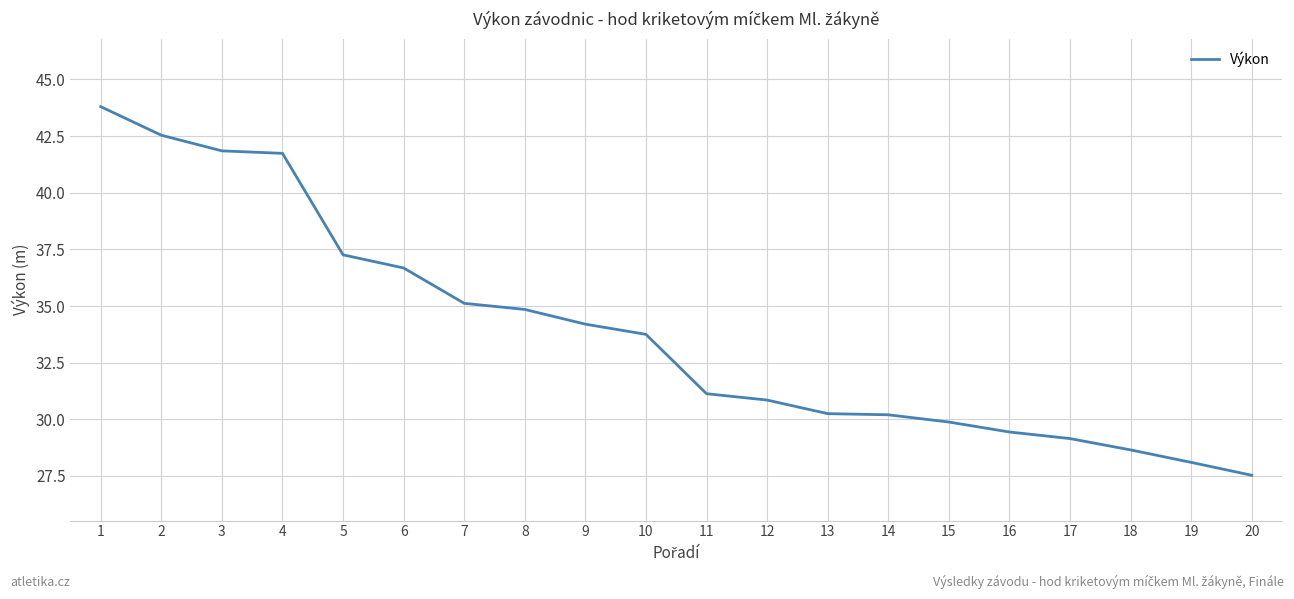

At which category does the chart reach its minimum across all series?

20